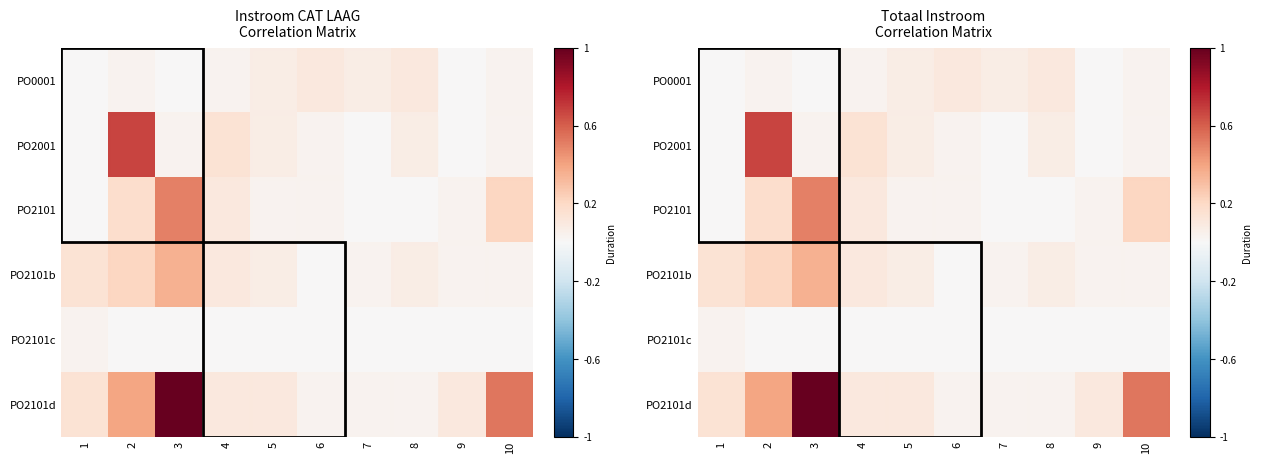

How many categories are shown in the chart?

10